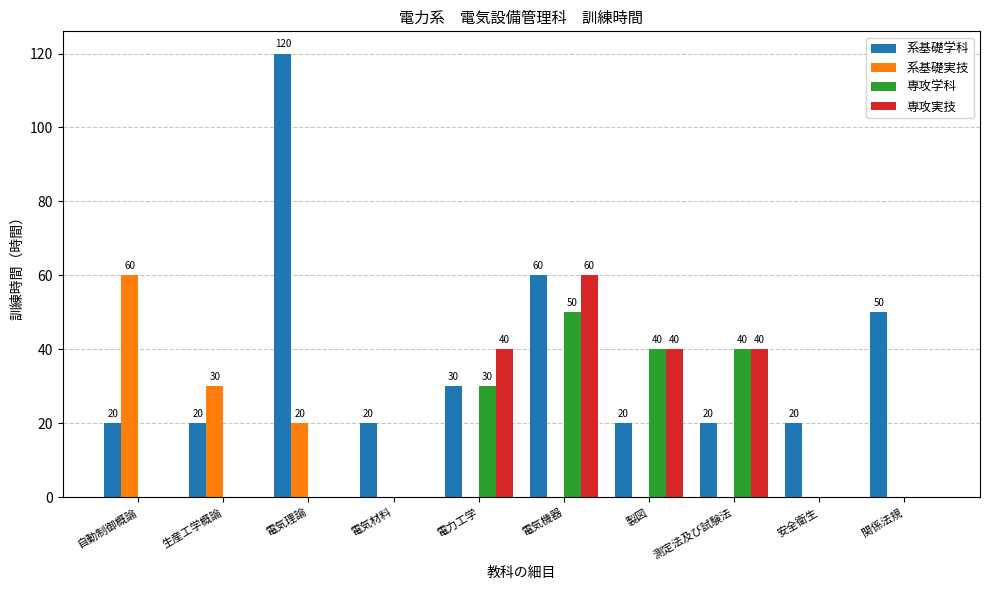

How many series are shown in this chart?

4